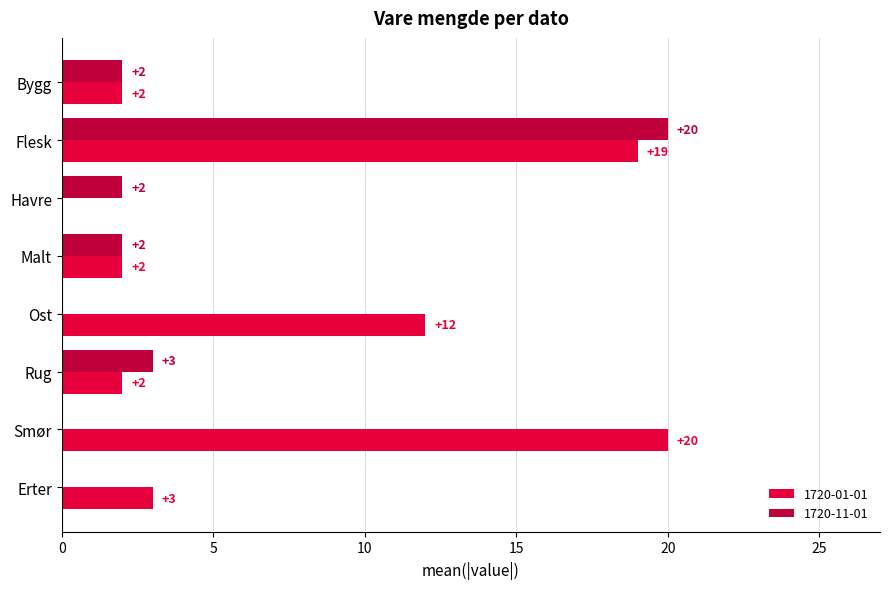

Where is 1720-01-01 nearest to the value 10?

Ost